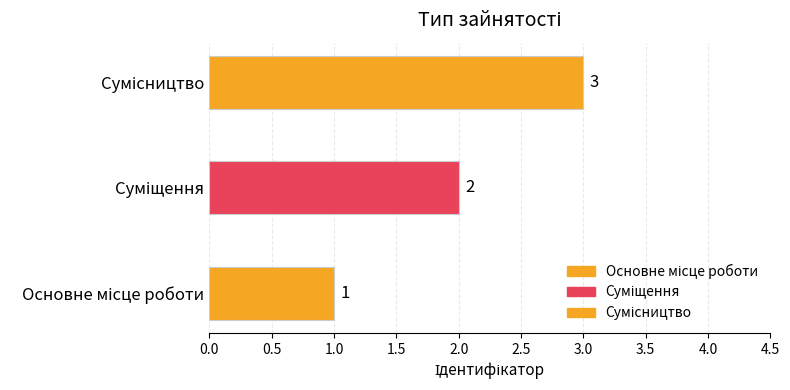

The chart shows a value of 1 at Основне місце роботи. True or false?

True